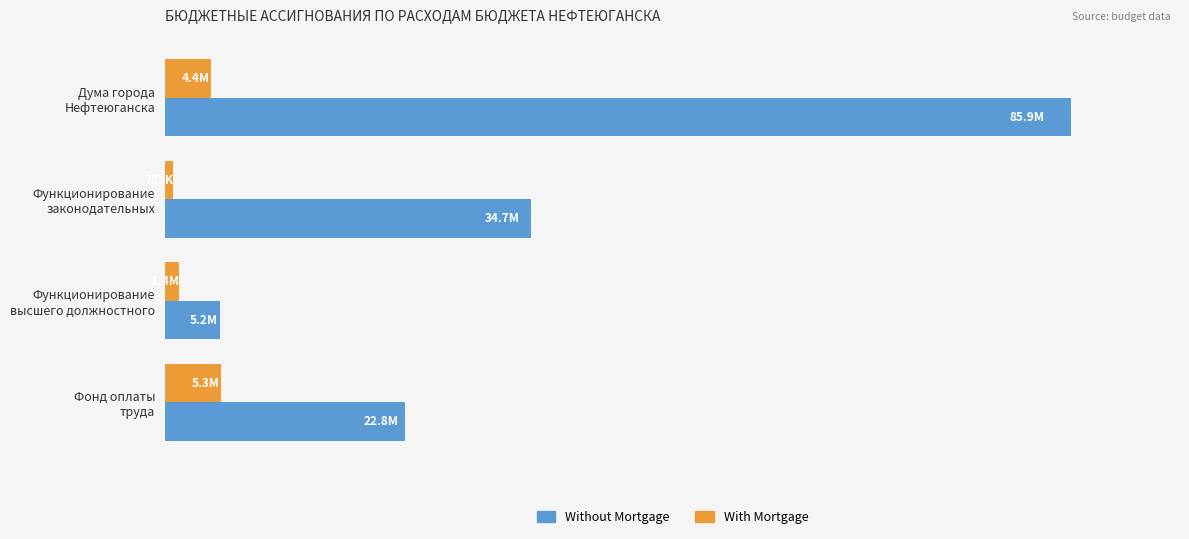

What is the average value of the With Mortgage series?

2973950